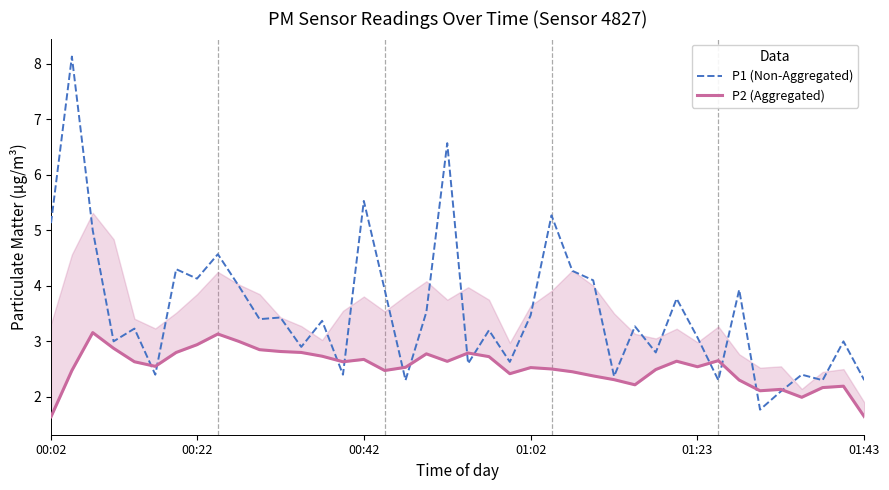

Rank the series at 8 from lowest to highest value.

P2 (Aggregated), P1 (Non-Aggregated)